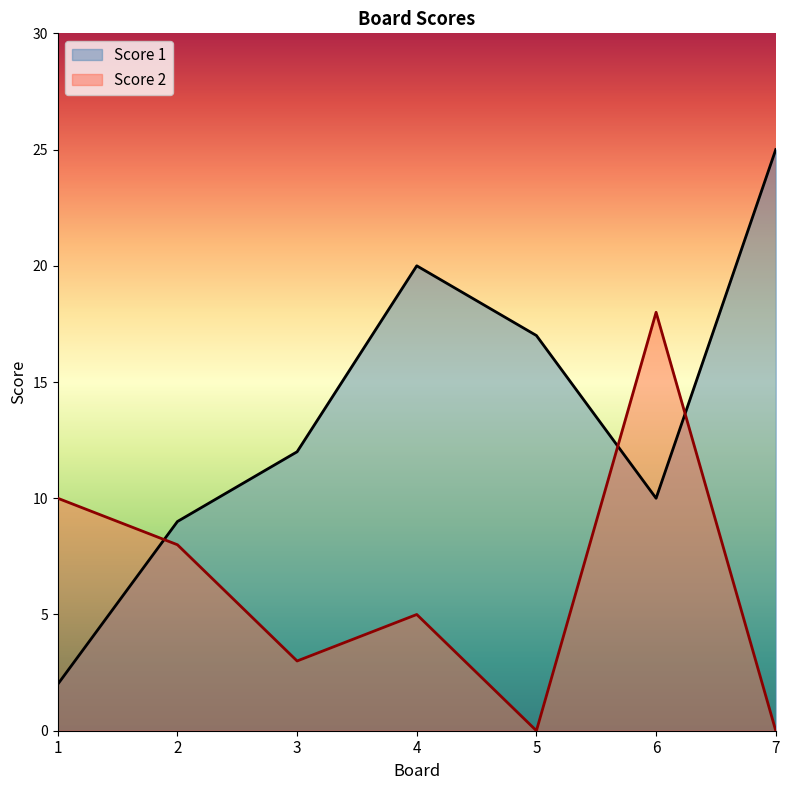

How many data points in Score 1 are above 12?

3